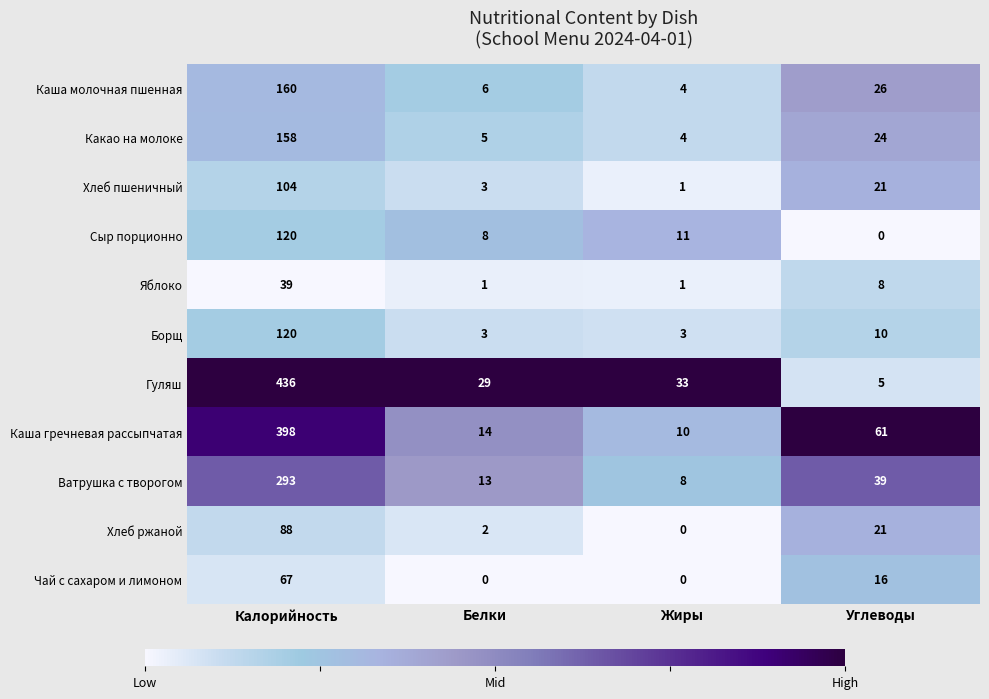

Which category has the highest value in the Борщ series?

Калорийность